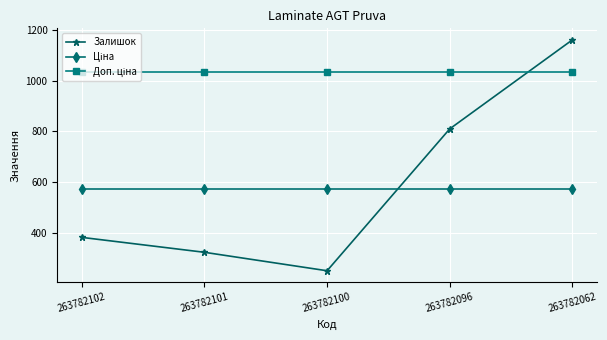

At which category does the chart reach its peak across all series?

263782062